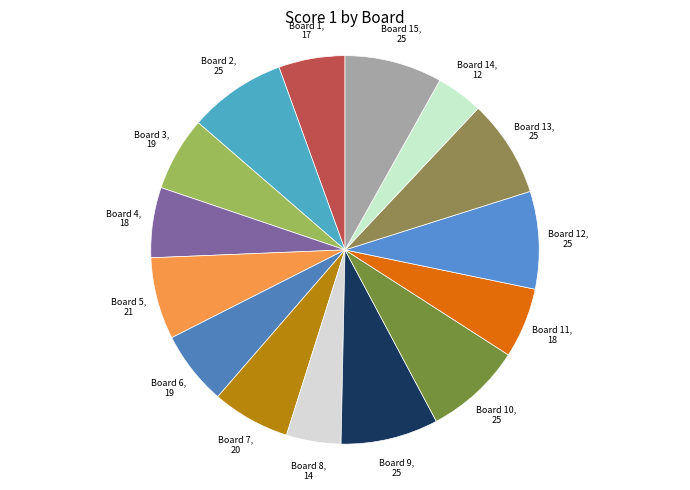

How many slices are in this pie chart?

15